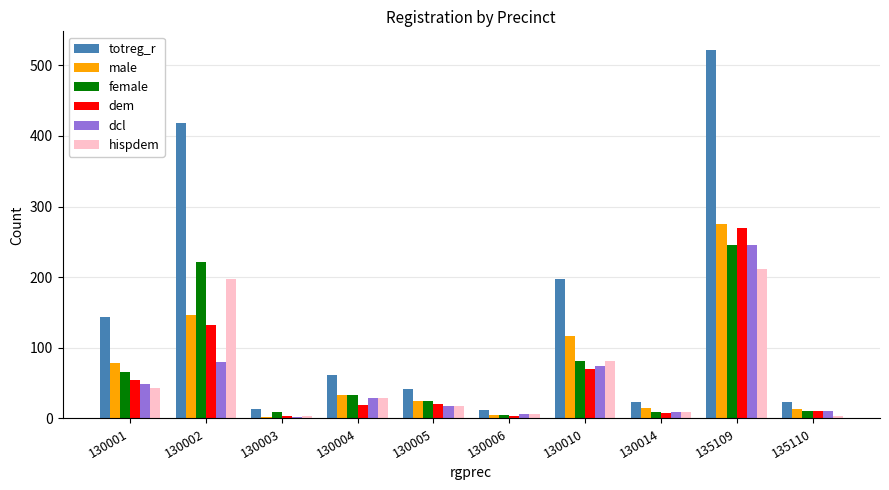

Read the dem value at 130005.

21